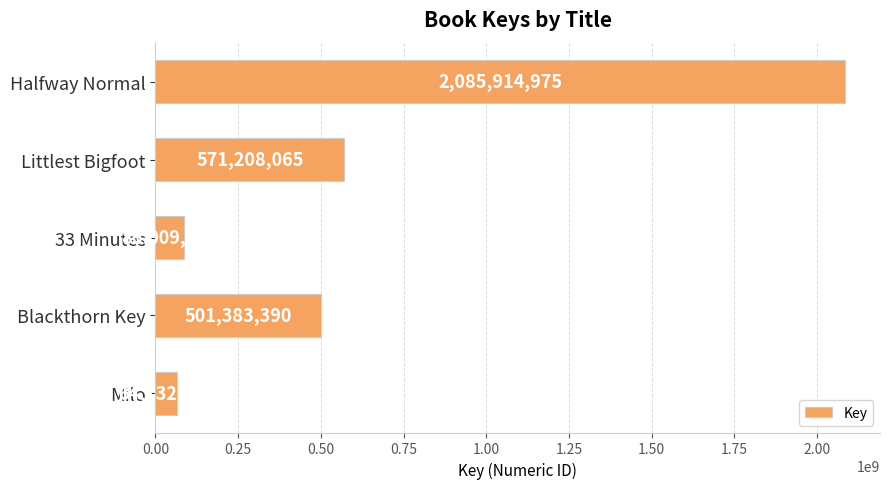

What is the difference between the values at 33 Minutes and Halfway Normal?

1999905970